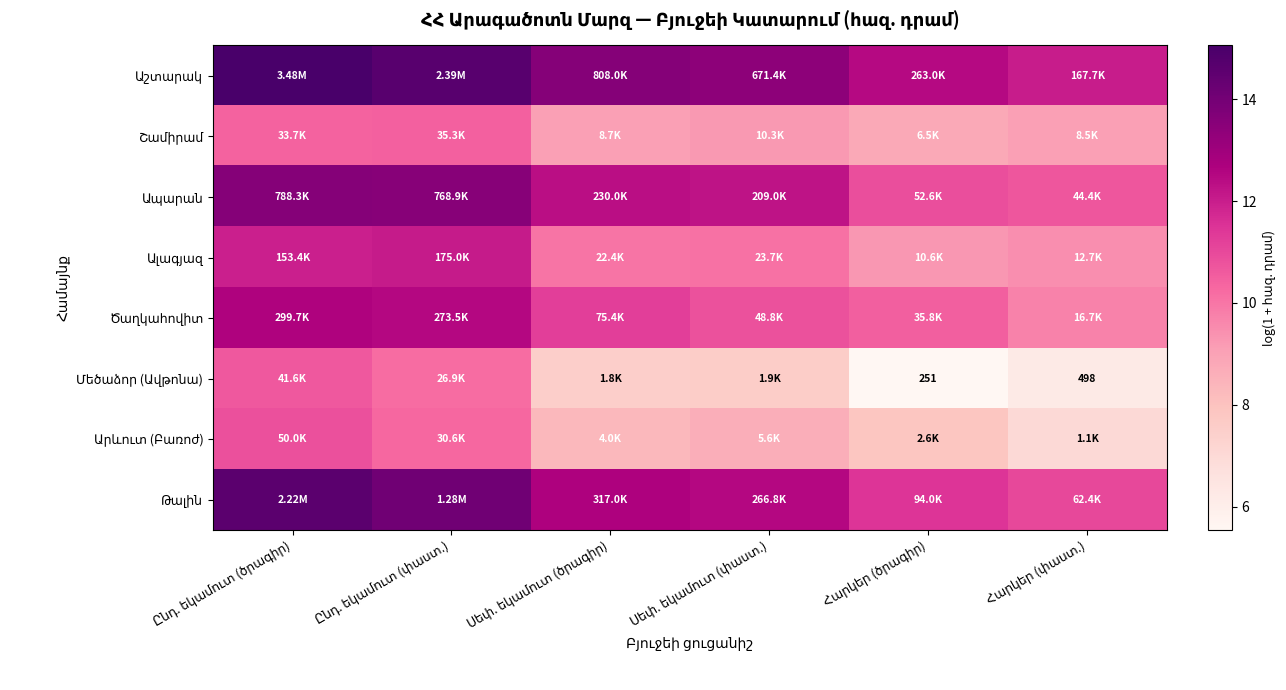

Between Հարկեր (ծրագիր) and Սեփ. եկամուտ (ծրագիր), which is larger?

Սեփ. եկամուտ (ծրագիր)